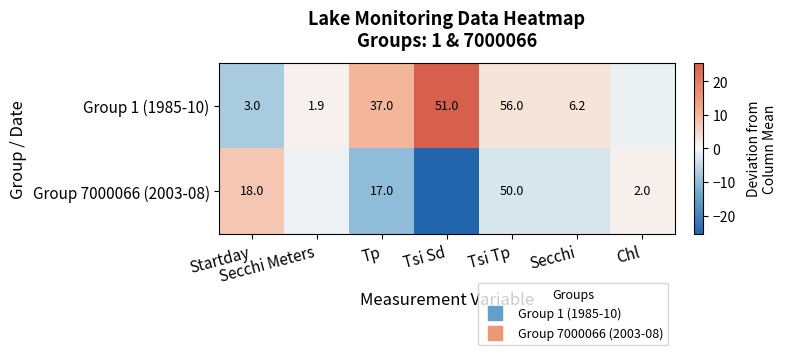

How many positive values does the Group 7000066 (2003-08) series have?

2